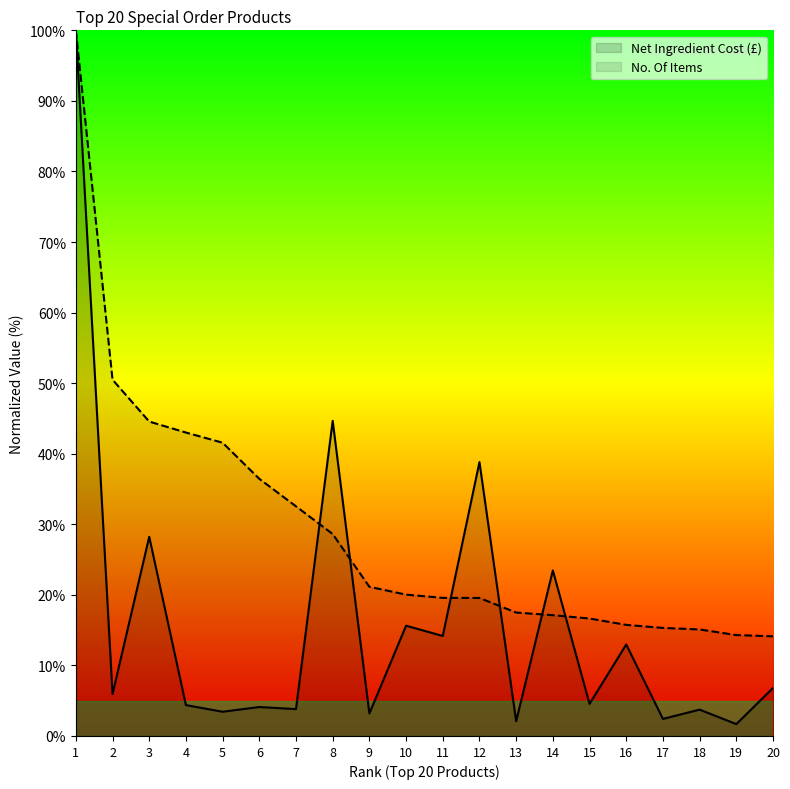

Which series changed the most between 4 and 20?

No. Of Items